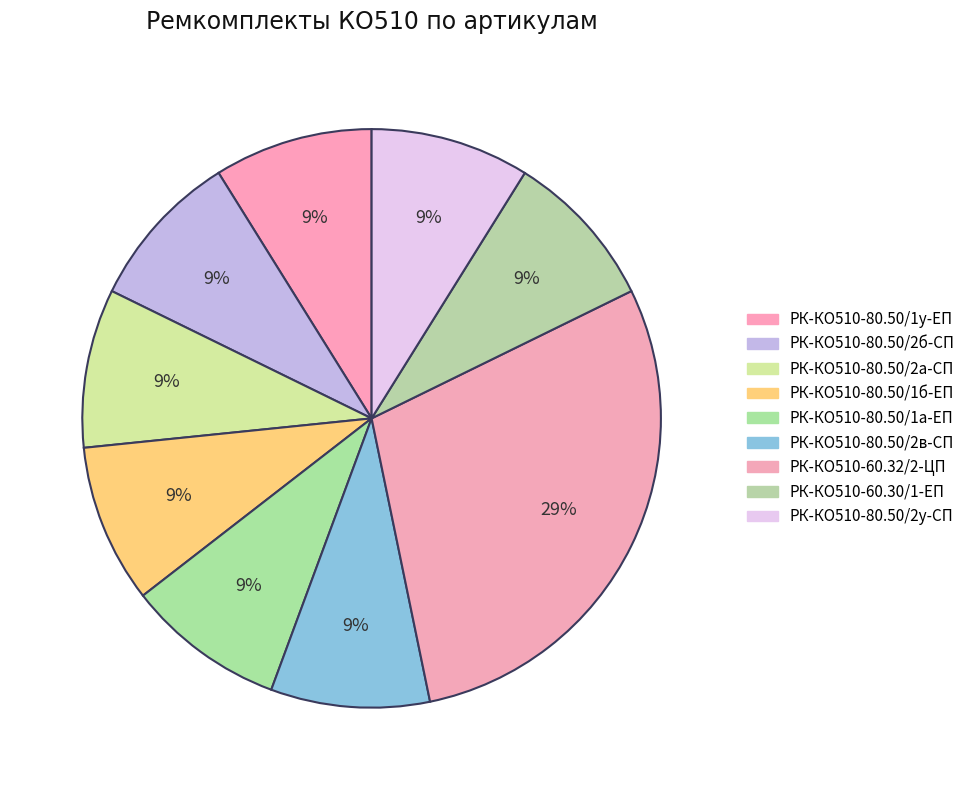

Is РК-КО510-80.50/2у-СП the majority of the pie?

No